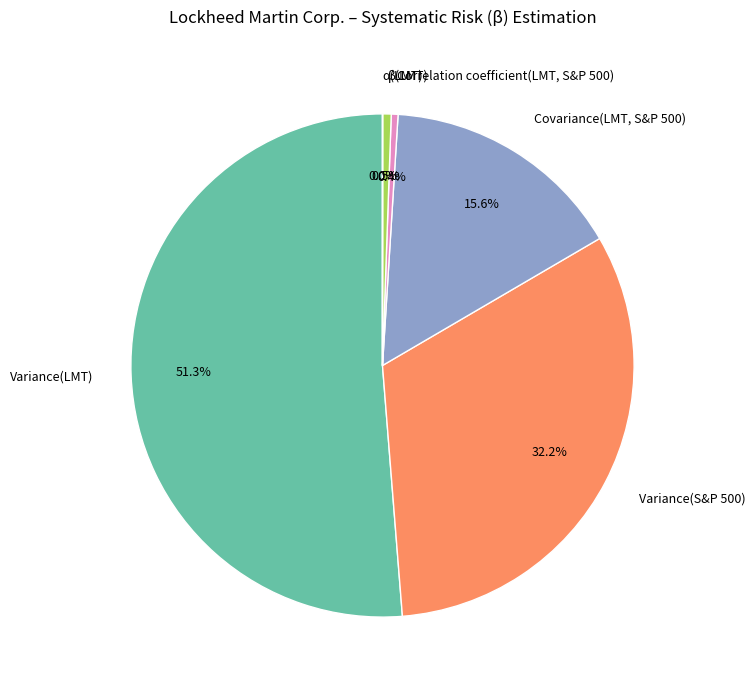

To the nearest percent, what portion does Variance(S&P 500) represent?

32%